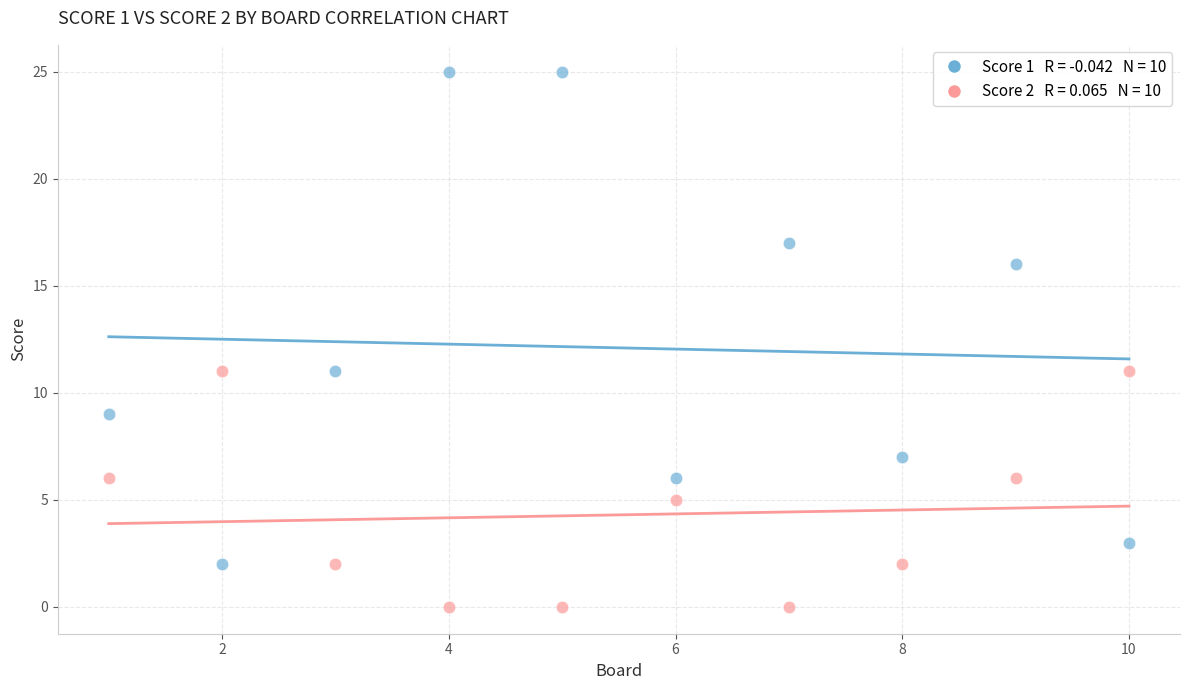

Across all data points, what is the range of Y values (max minus min)?

25